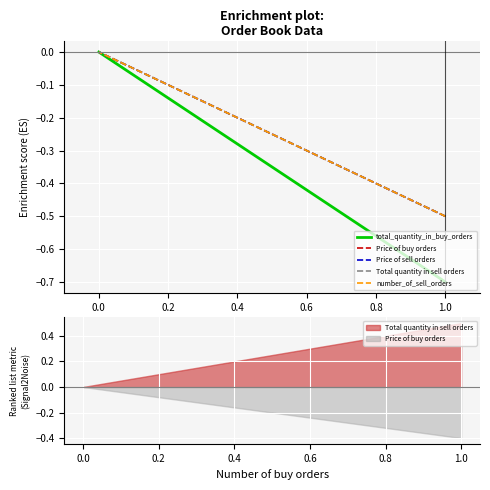

True or false: number_of_sell_orders has more than 0 points higher than both neighbors.

False